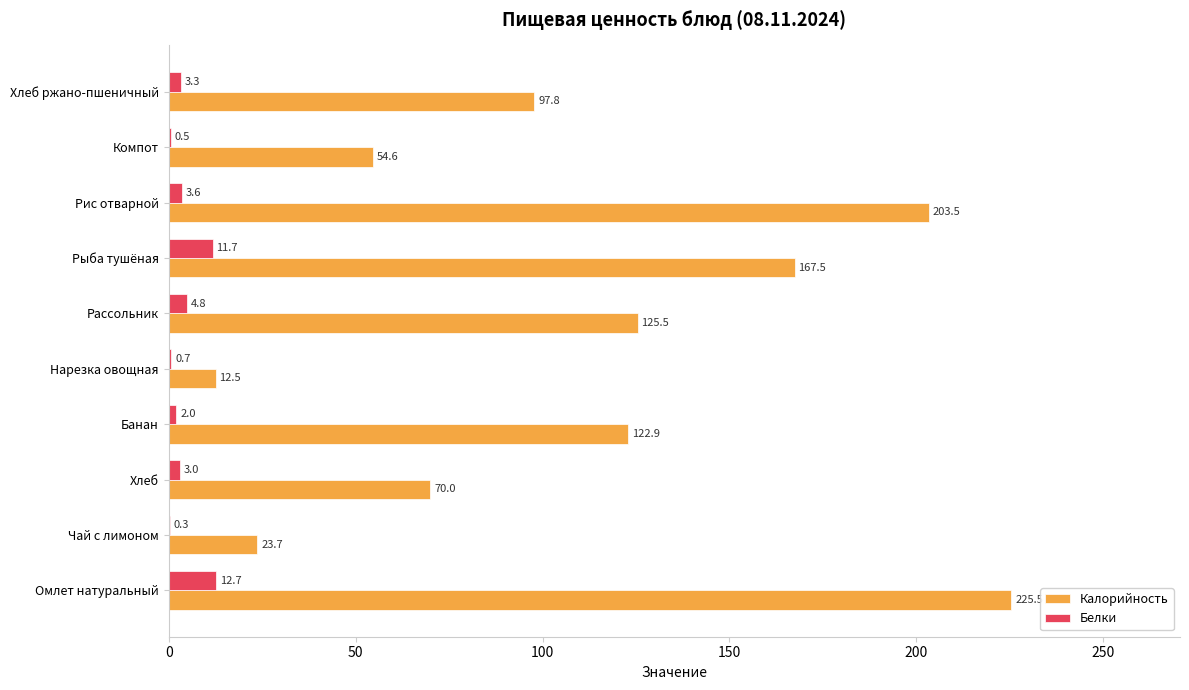

Which series has the largest total across all categories?

Калорийность